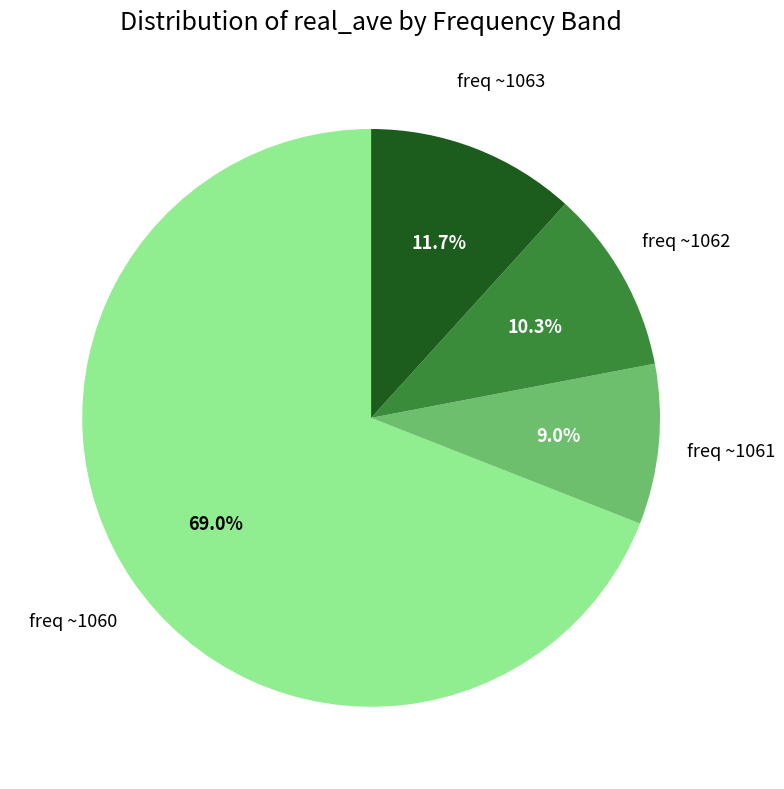

Does any single category account for the majority?

Yes